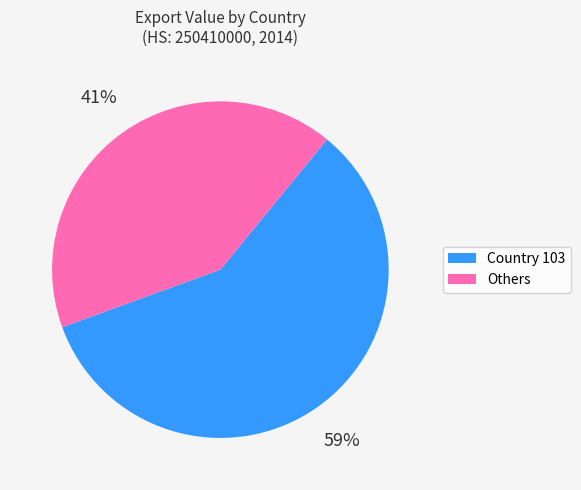

Which slice is the smallest?

Others